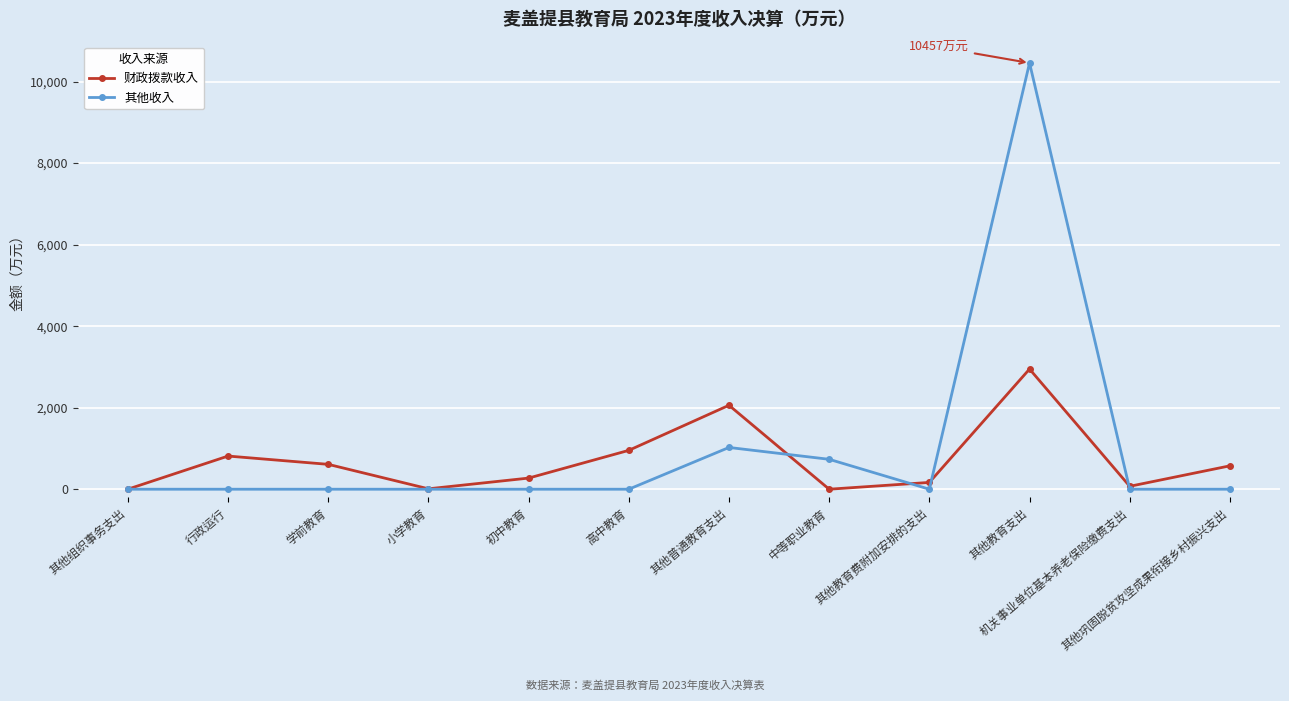

Which series has the largest range (max minus min)?

其他收入